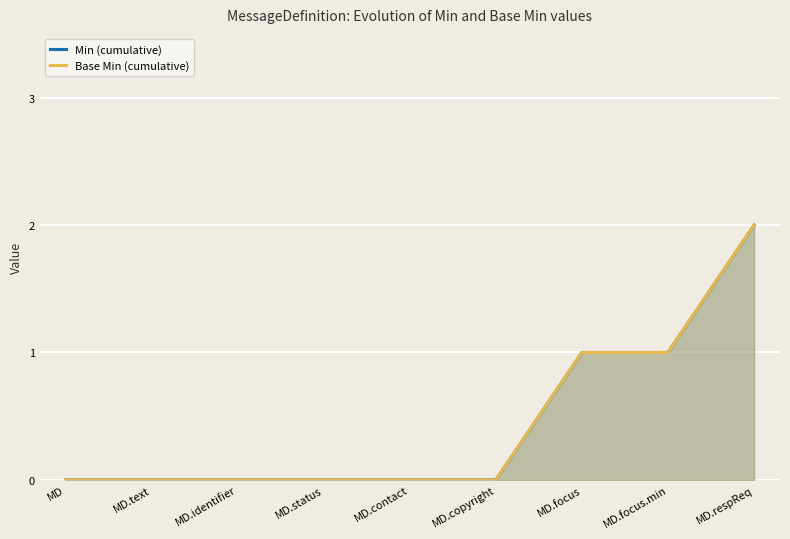

Which series has the widest spread of values?

Min (cumulative)